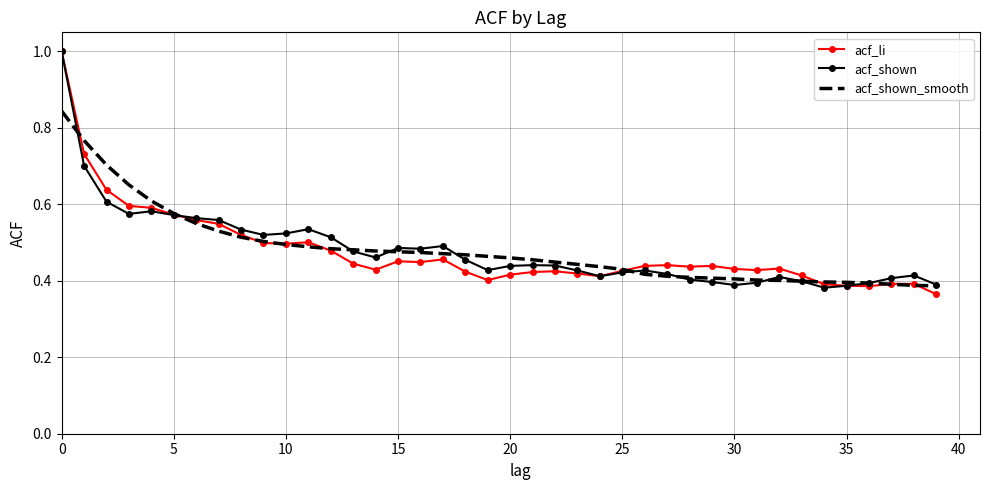

How many series are shown in this chart?

3